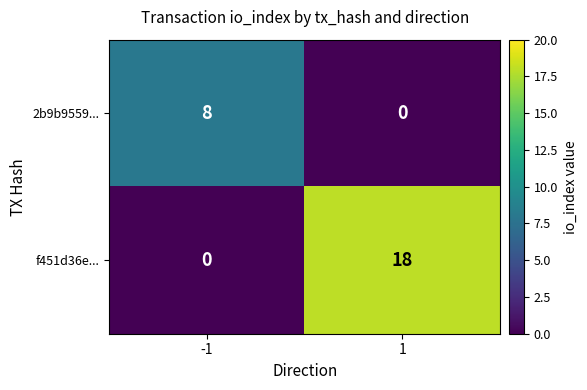

What is the sum of all f451d36e... values?

18